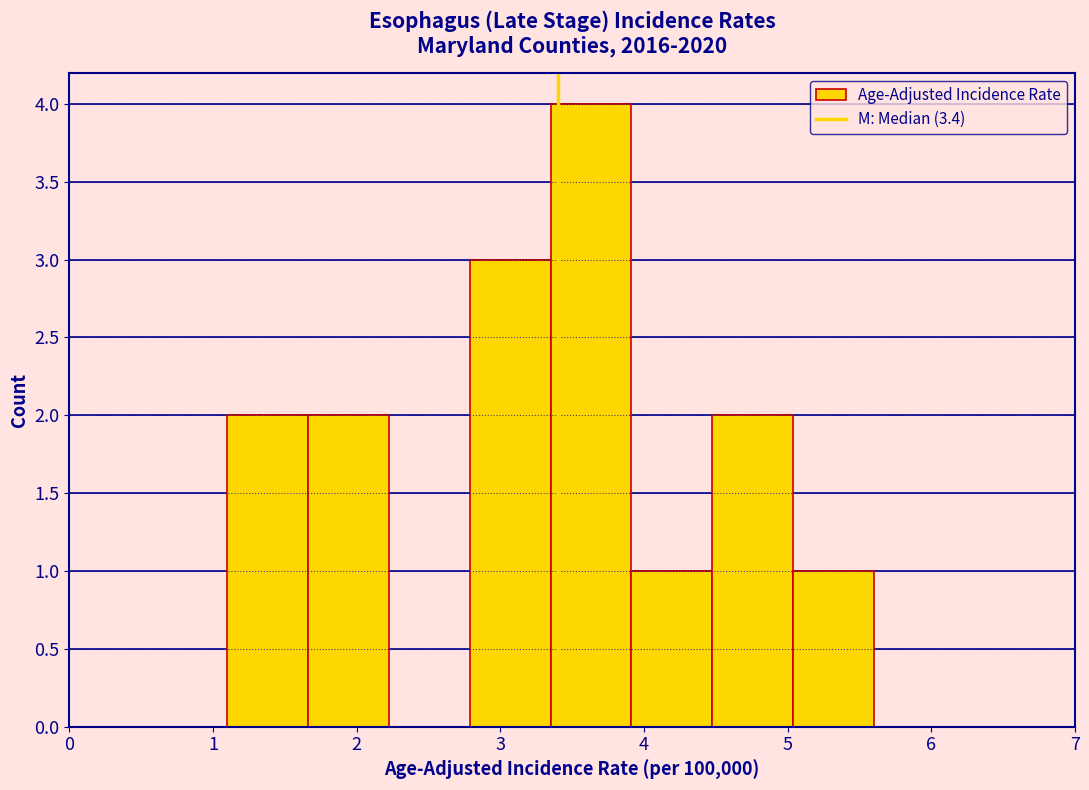

Reading left to right, transcribe this chart: for each bar, give the range it covers on the x-axis and its height. Neither the bar edges nor the heights are printed on the chart, so give them approximately, as read against the axes.

1.1 to 1.7: 2
1.7 to 2.2: 2
2.2 to 2.8: 0
2.8 to 3.4: 3
3.4 to 3.9: 4
3.9 to 4.5: 1
4.5 to 5.0: 2
5.0 to 5.6: 1